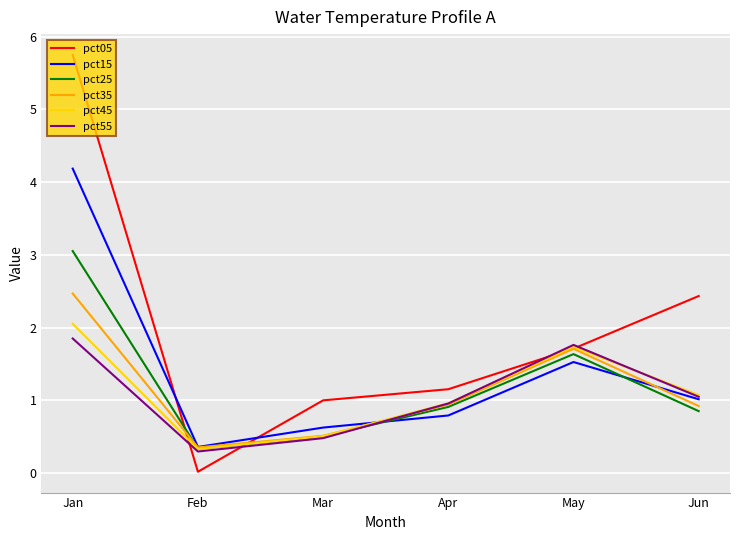

The pct45 series shows 1.1 at Jun. True or false?

True